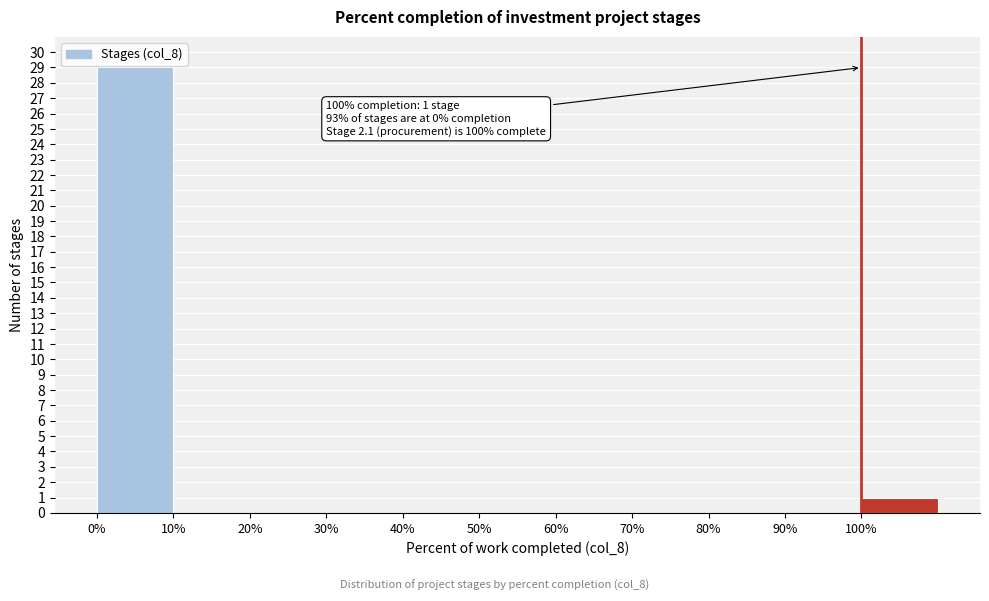

Over which range of the x-axis is the bar tallest?

0 to 10